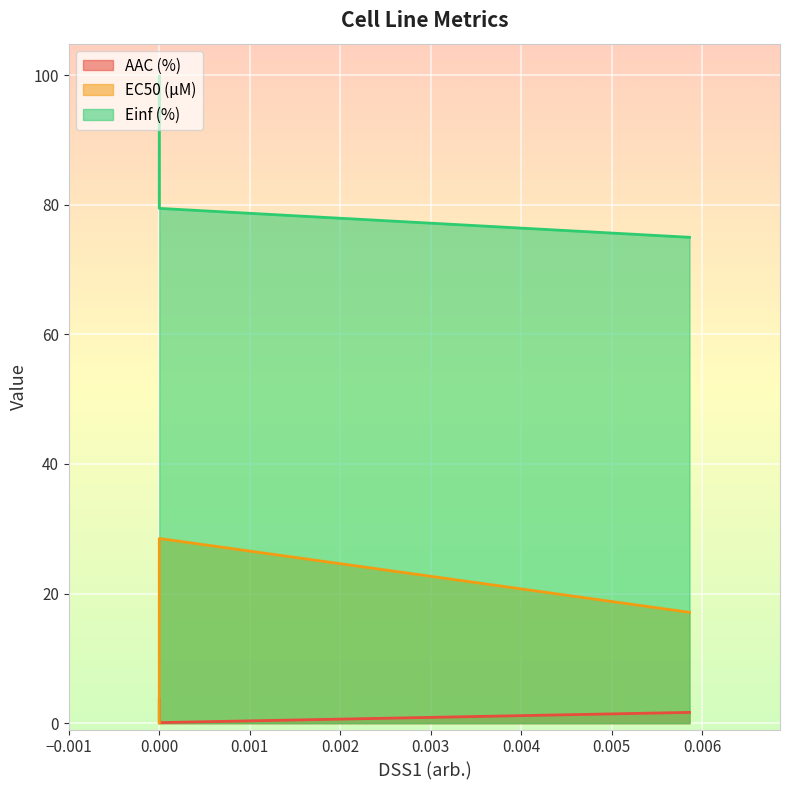

Count the number of categories in the chart.

4